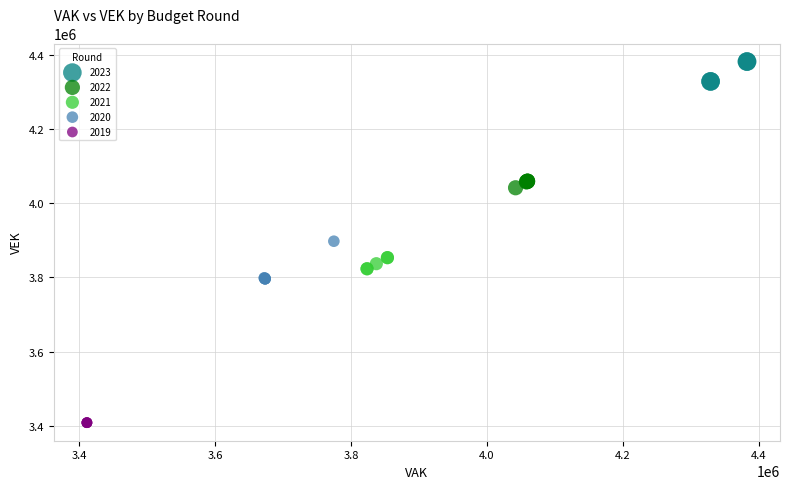

What are all the series names shown in the legend?

2023, 2022, 2021, 2020, 2019